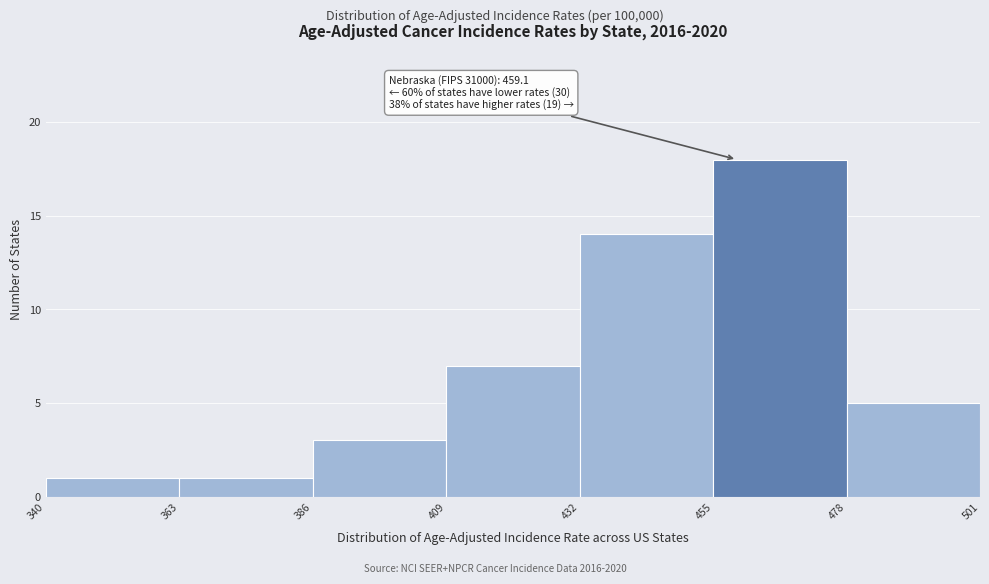

Over which range of the x-axis is the bar tallest?

455 to 478